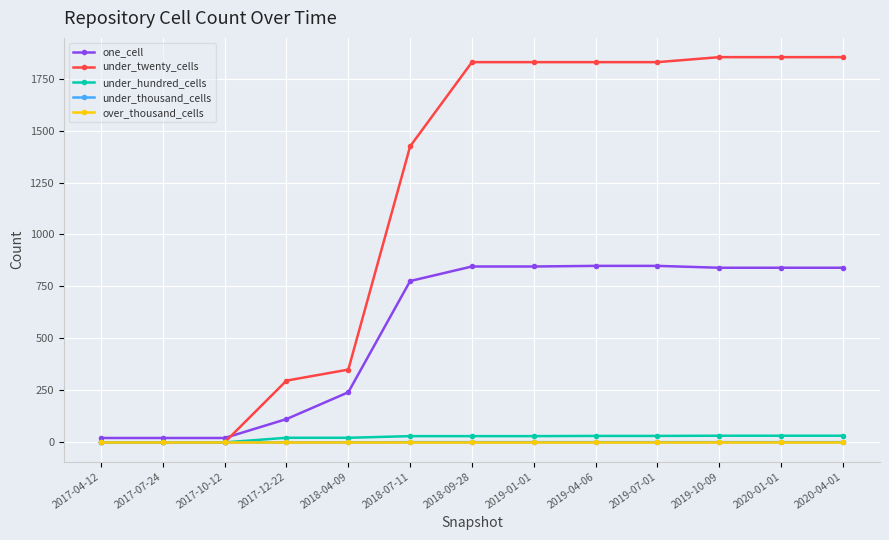

Where is under_twenty_cells nearest to the value 926?

2018-07-11